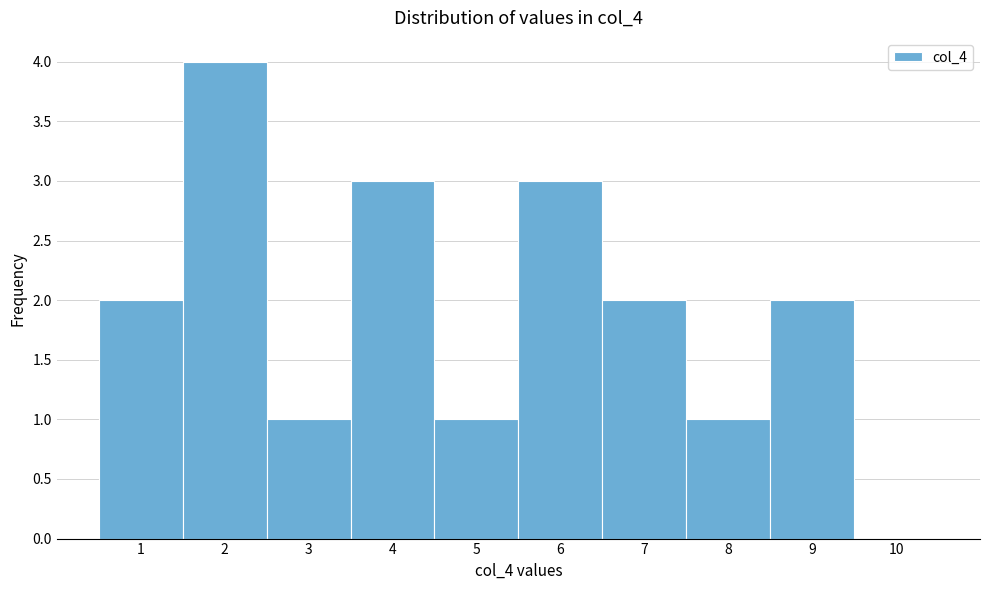

Reading left to right, transcribe all the data shown in this chart.

1=2	2=4	3=1	4=3	5=1	6=3	7=2	8=1	9=2	10=0